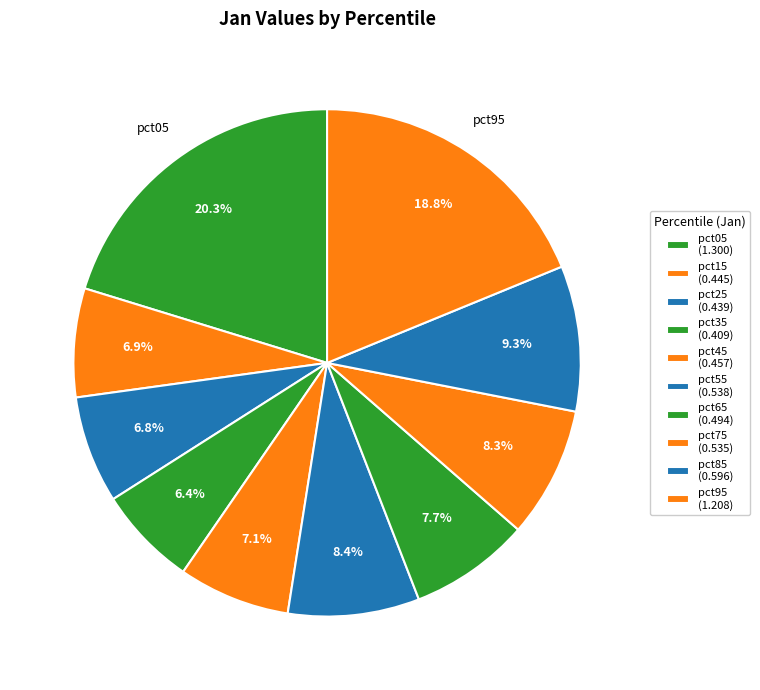

How many segments does this pie chart have?

10